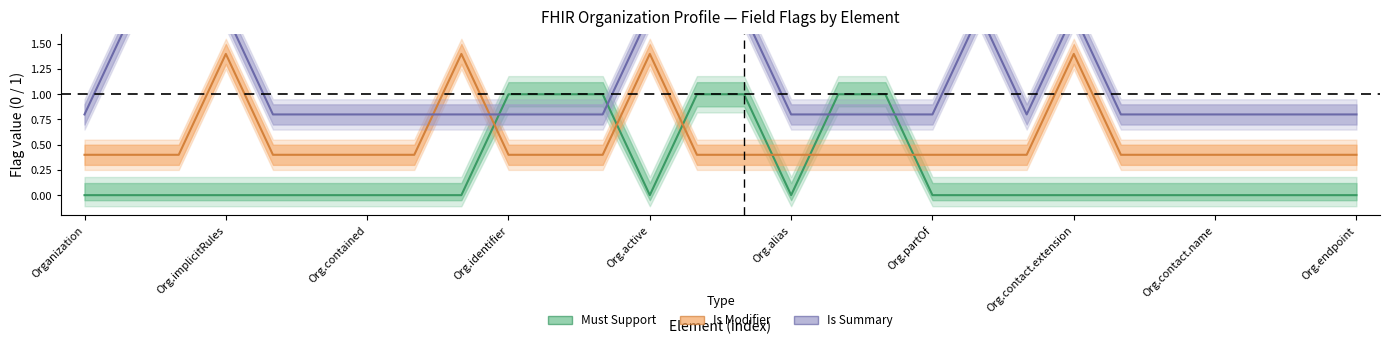

Is it true that Is Modifier equals 0.4 at Organization.extension?

True